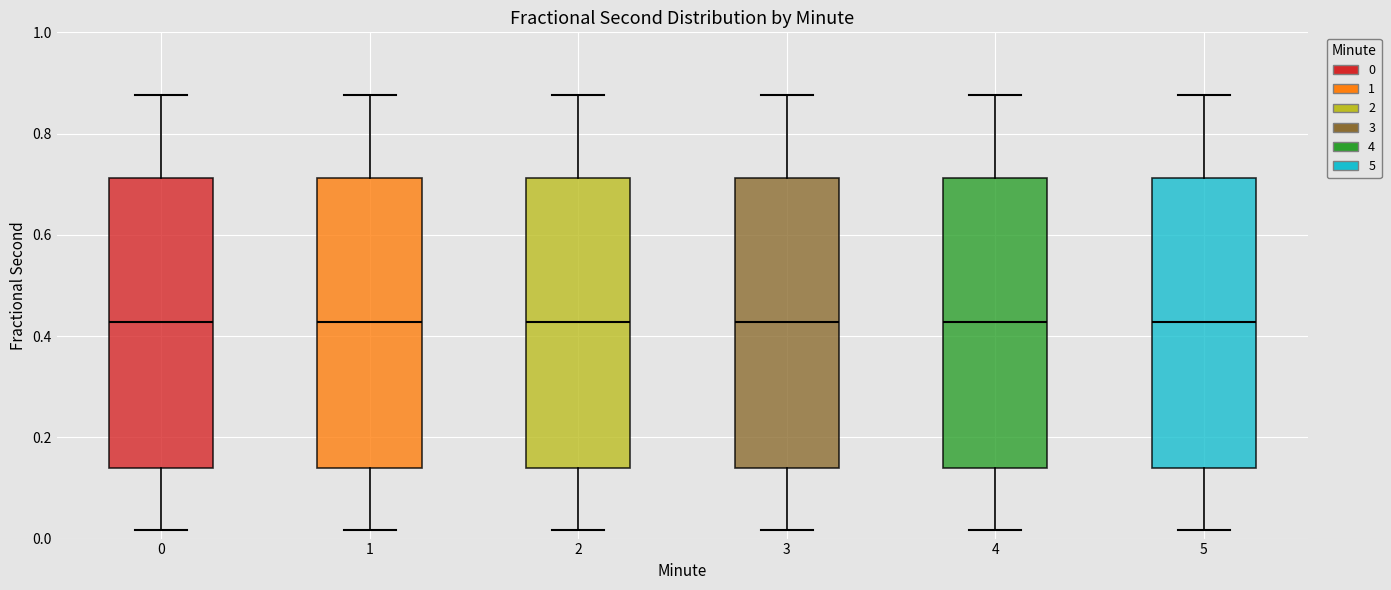

Reading left to right, transcribe this box plot: for each box, give where its median line is, the range the box spans, and where its two whiskers end, as read against the y-axis. The values are not printed on the chart, so give them approximately, as read against the axis.

0: median 0.42, box 0.14 to 0.72, whiskers 0.02 to 0.88
1: median 0.42, box 0.14 to 0.72, whiskers 0.02 to 0.88
2: median 0.42, box 0.14 to 0.72, whiskers 0.02 to 0.88
3: median 0.42, box 0.14 to 0.72, whiskers 0.02 to 0.88
4: median 0.42, box 0.14 to 0.72, whiskers 0.02 to 0.88
5: median 0.42, box 0.14 to 0.72, whiskers 0.02 to 0.88